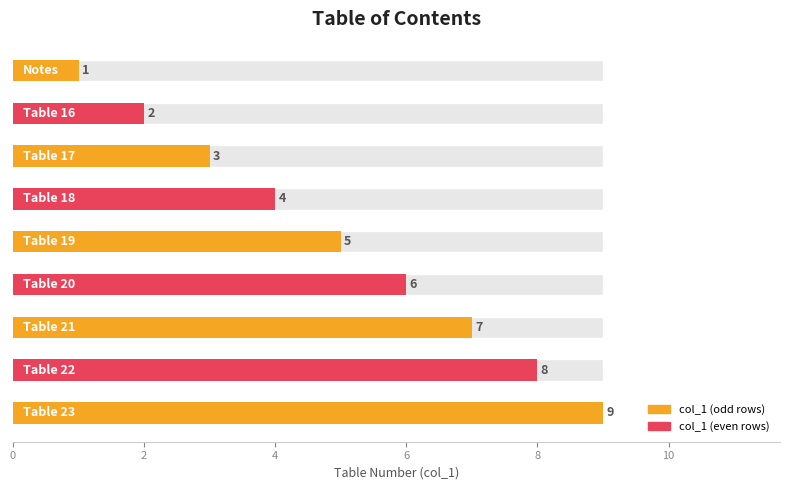

Reading right to left, extract all data points from this chart.

9	8	7	6	5	4	3	2	1